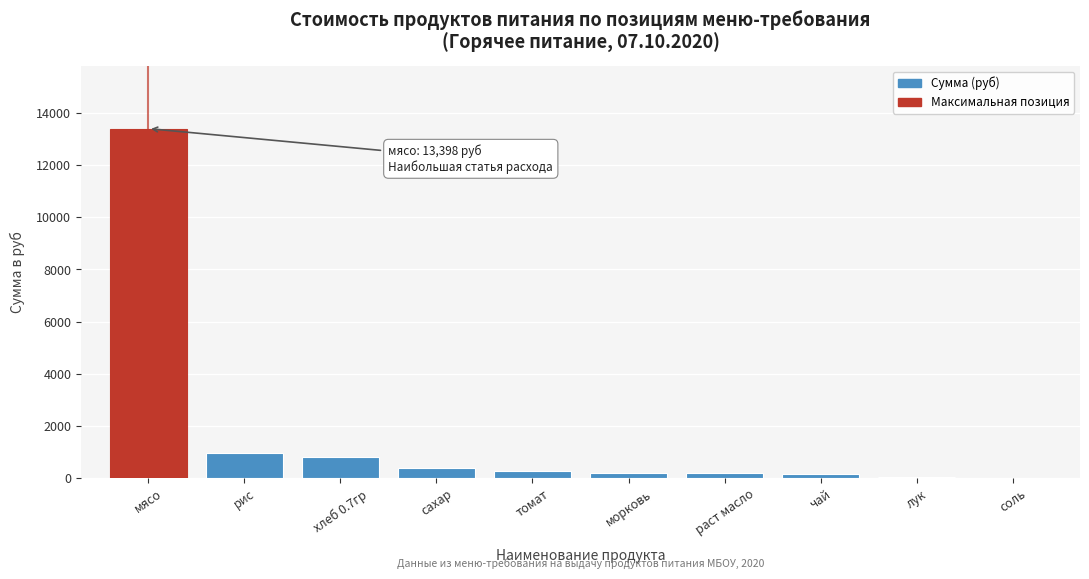

Which category has the highest value across all series?

мясо